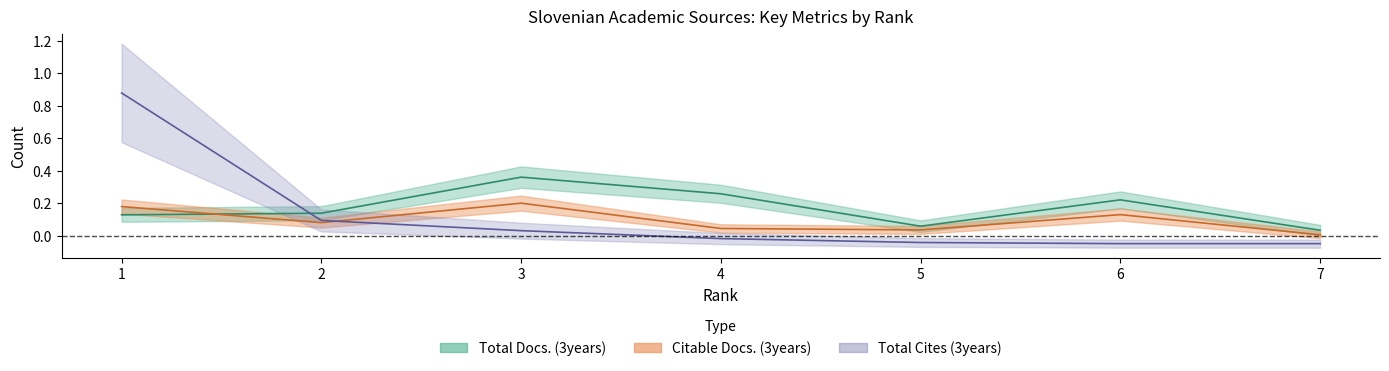

How many times do Total Docs. (3years) and Total Cites (3years) cross each other?

1